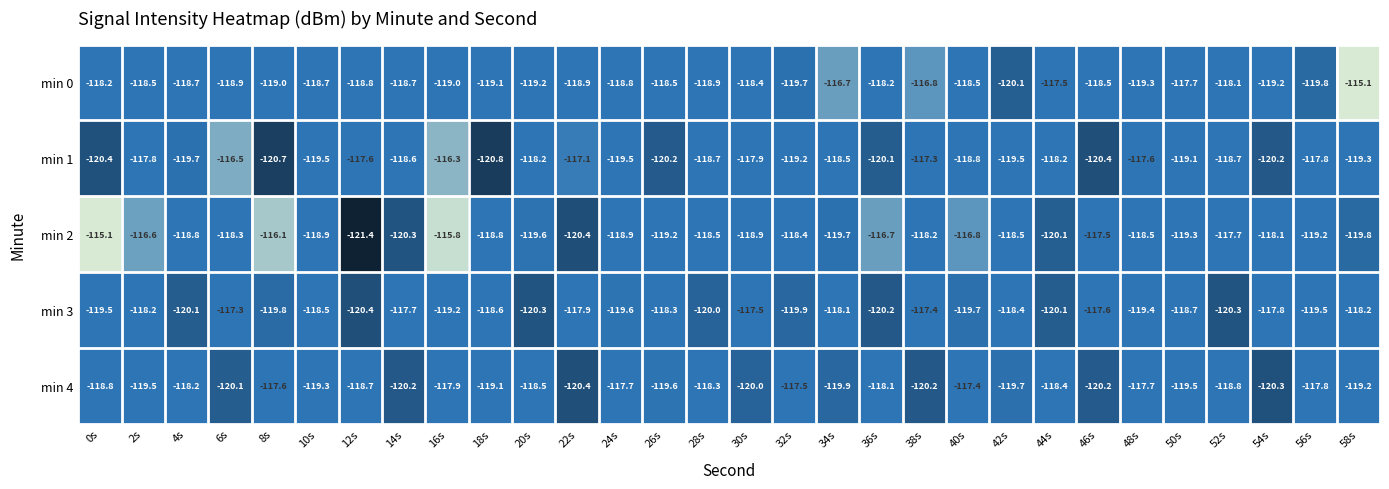

What is the minimum value shown in the chart?

-121.4